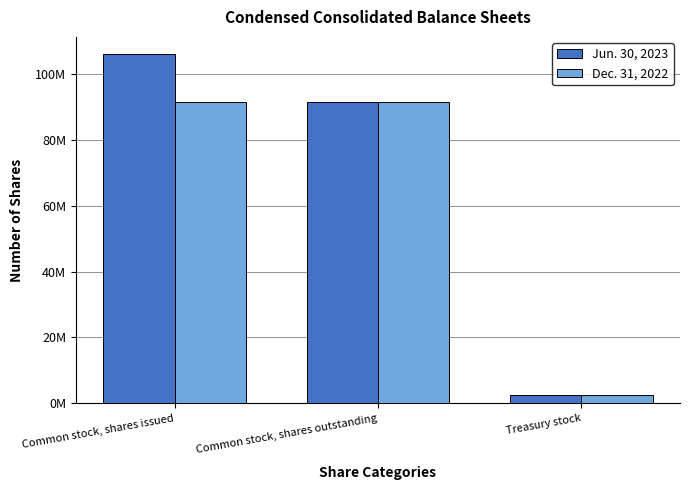

What are all the series names shown in the legend?

Jun. 30, 2023, Dec. 31, 2022